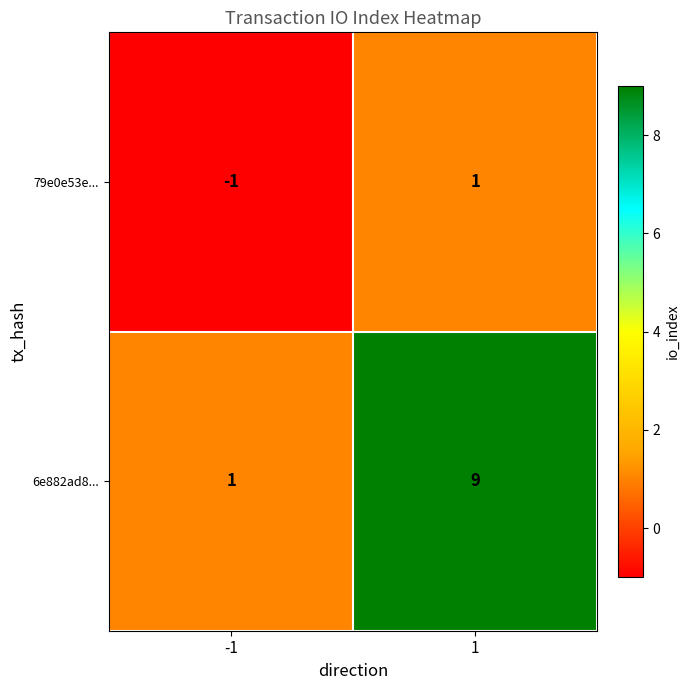

Is it true that 79e0e53e... equals -1 at -1?

True